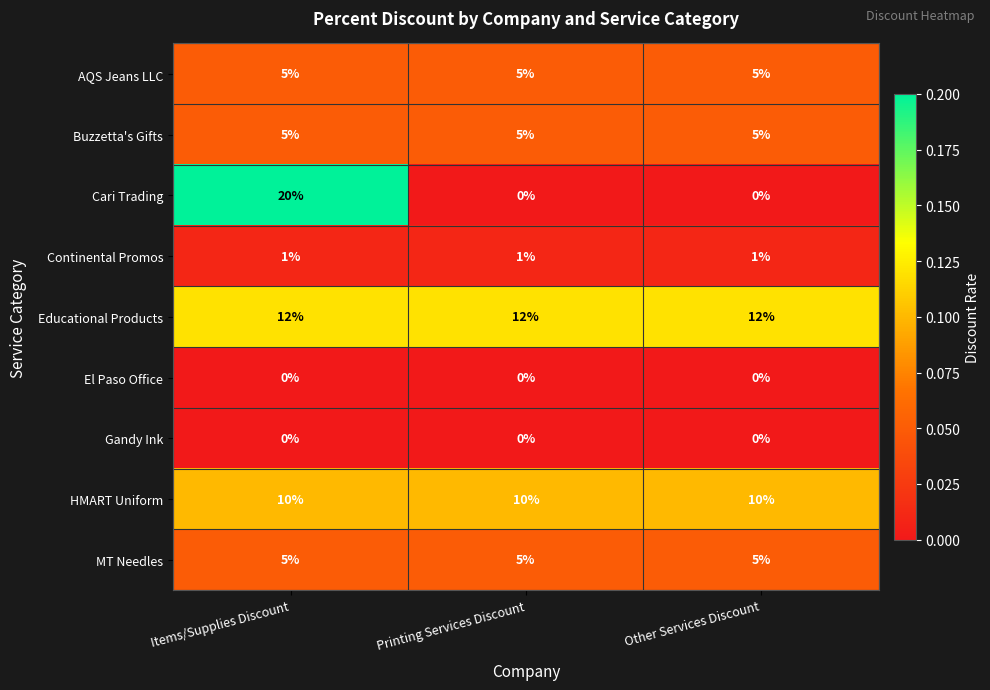

Between Items/Supplies Discount and Printing Services Discount, which series saw the biggest shift?

Cari Trading